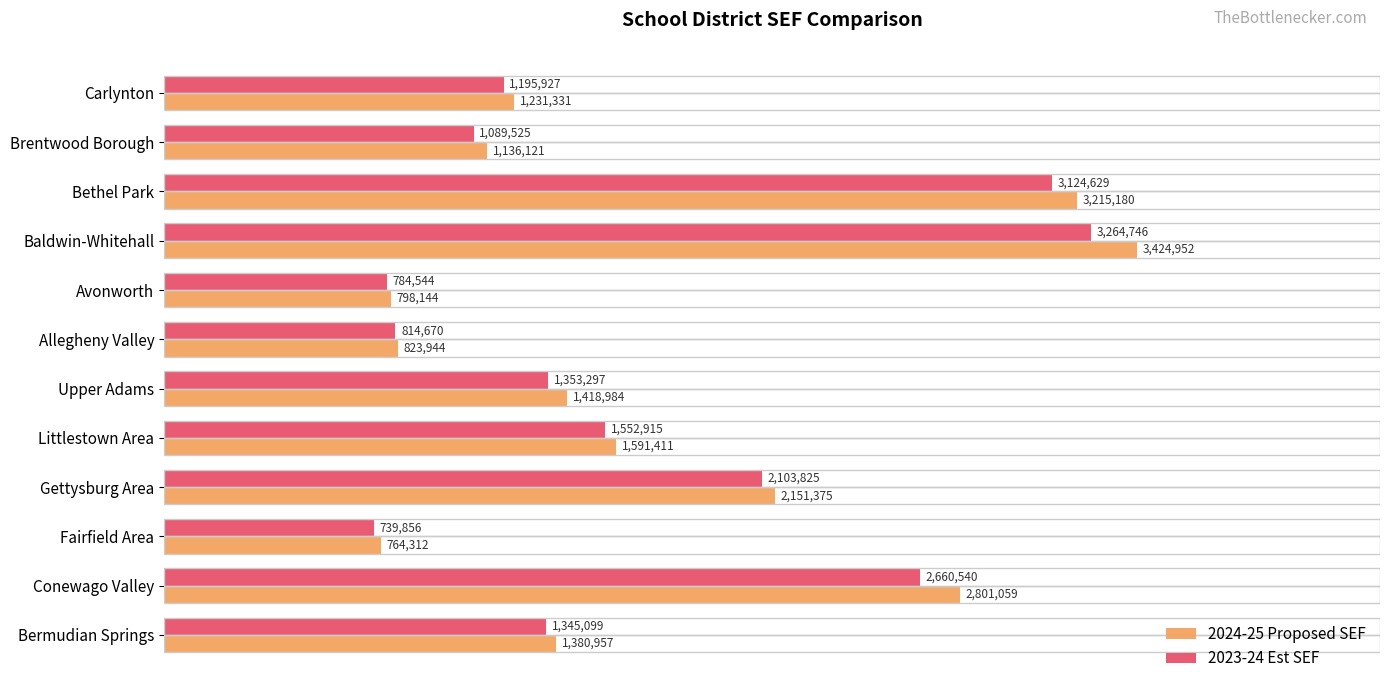

Rank the series by their maximum value, from lowest to highest.

2023-24 Est SEF, 2024-25 Proposed SEF